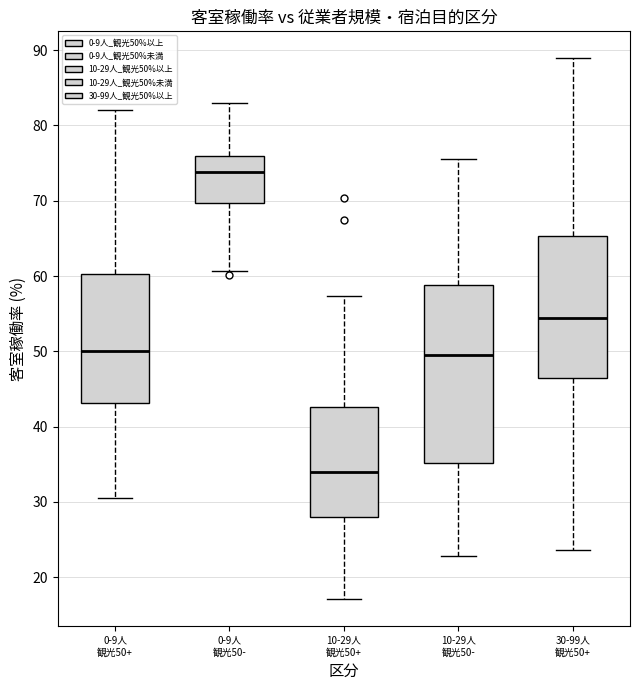

Reading left to right, read every box against the y-axis: the position of its median line, the range the box covers, and the ends of its whiskers. The values are not printed on the chart, so give them approximately, as read against the axis.

0-9人 観光50+: median 50, box 43 to 60, whiskers 31 to 82
0-9人 観光50-: median 74, box 70 to 76, whiskers 61 to 83
10-29人 観光50+: median 34, box 28 to 43, whiskers 17 to 57
10-29人 観光50-: median 50, box 35 to 59, whiskers 23 to 76
30-99人 観光50+: median 54, box 46 to 65, whiskers 24 to 89